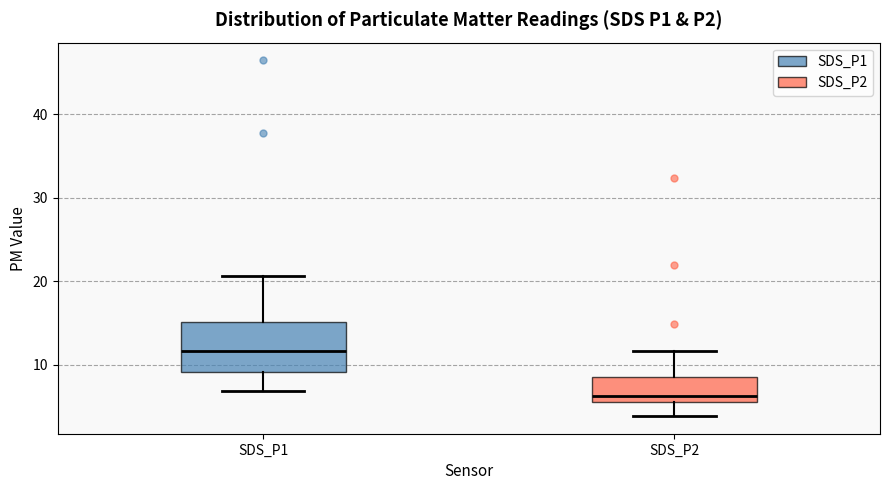

Comparing the boxes themselves (not the whiskers), which one is the tallest?

SDS_P1